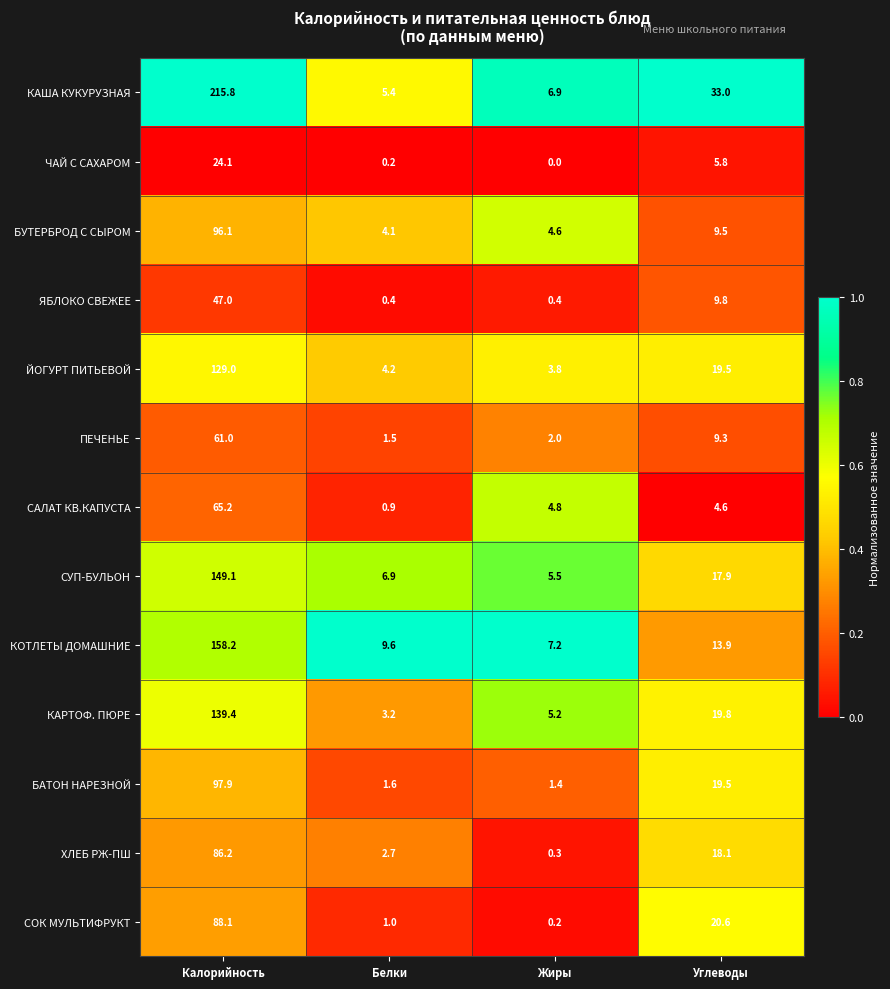

Is it true that САЛАТ КВ.КАПУСТА equals 4.6 at Углеводы?

True